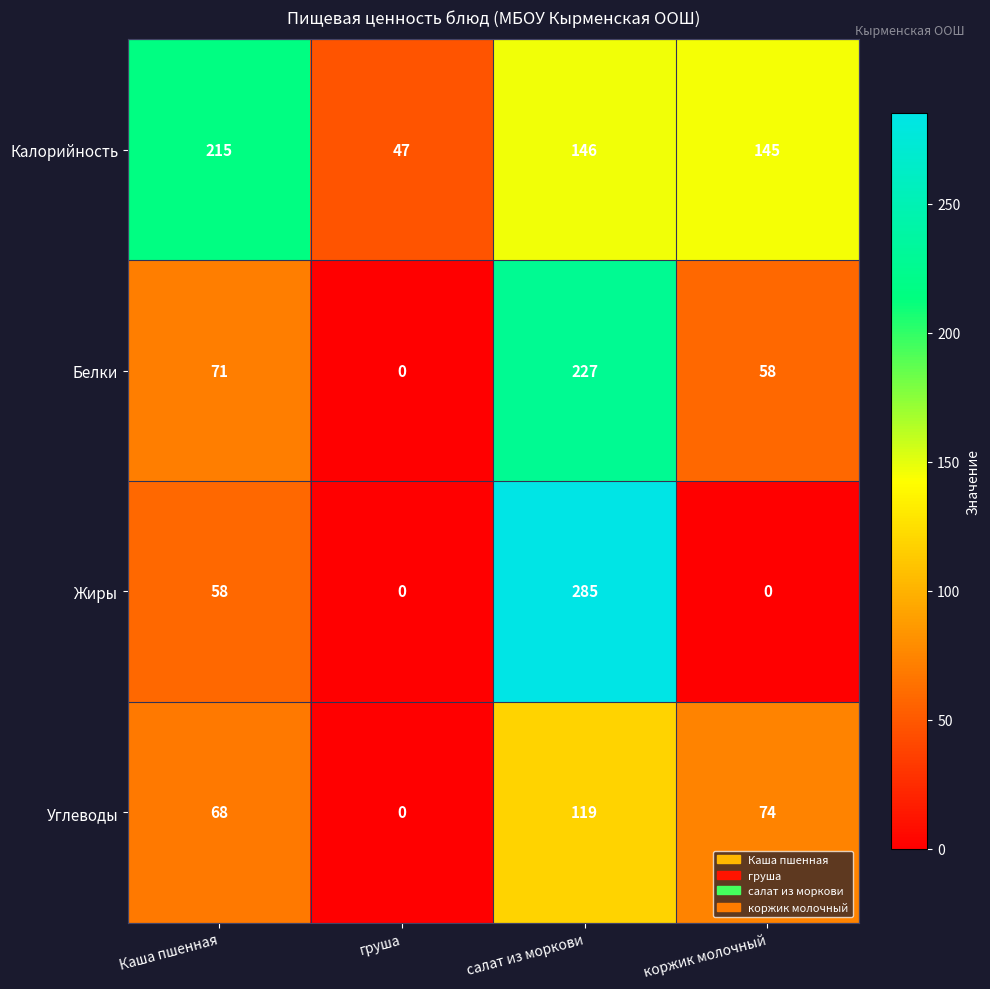

Rank the series by their maximum value, from lowest to highest.

Углеводы, Калорийность, Белки, Жиры